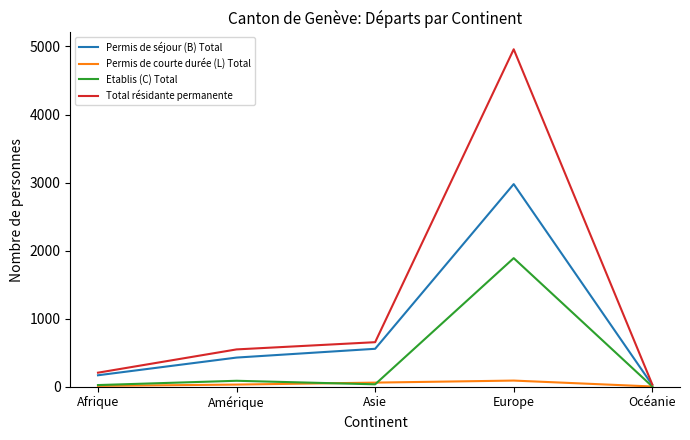

At which category does the chart reach its peak across all series?

Europe